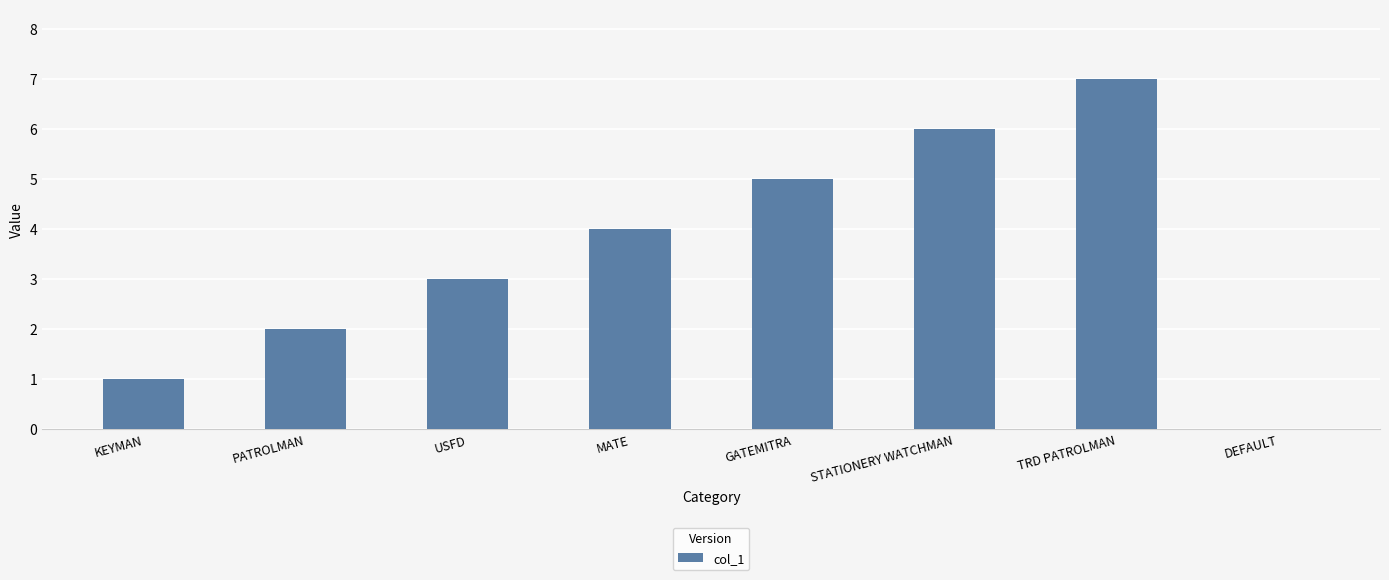

Reading right to left, transcribe all the data shown in this chart.

0	7	6	5	4	3	2	1